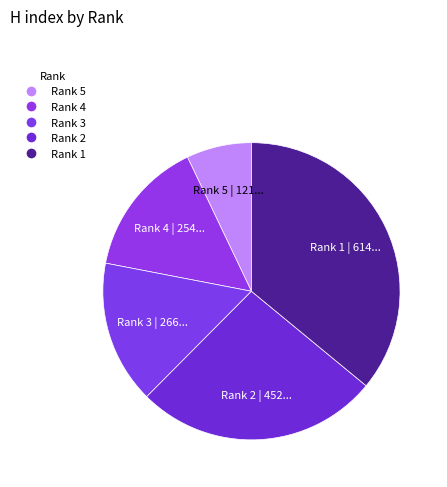

Count the number of slices in the pie.

5